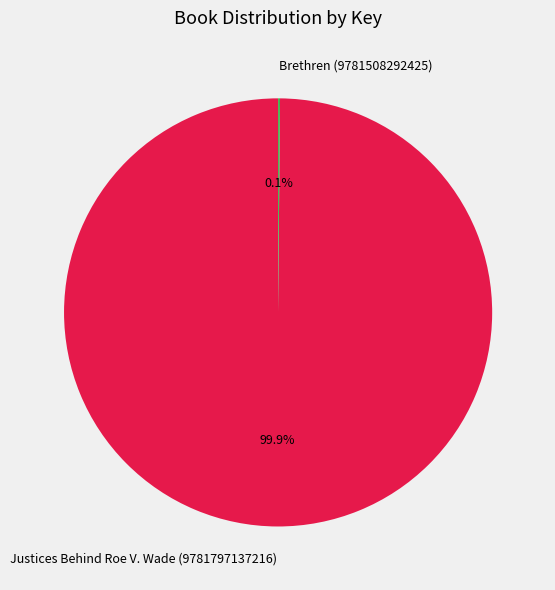

What percentage is NOT represented by Justices Behind Roe V. Wade (9781797137216)?

0.1%